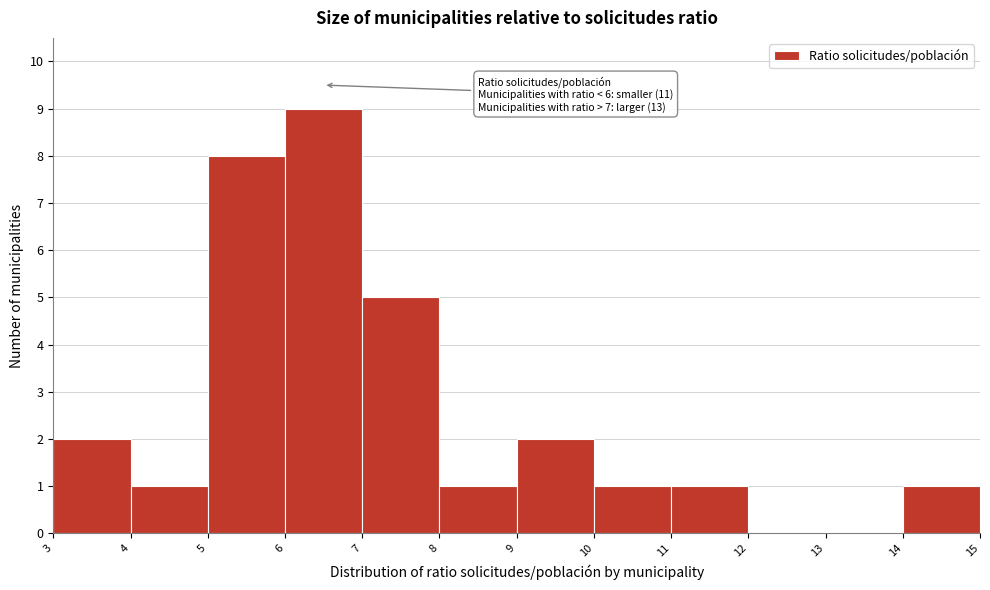

Over which range of the x-axis is the bar tallest?

6 to 7